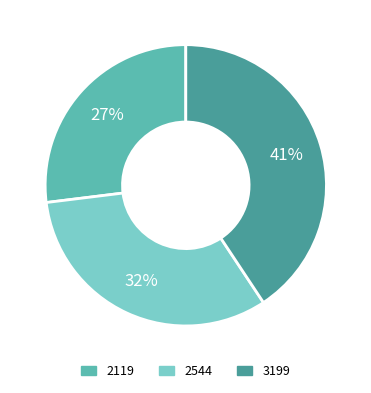

Rank the categories by value from highest to lowest.

3199, 2544, 2119